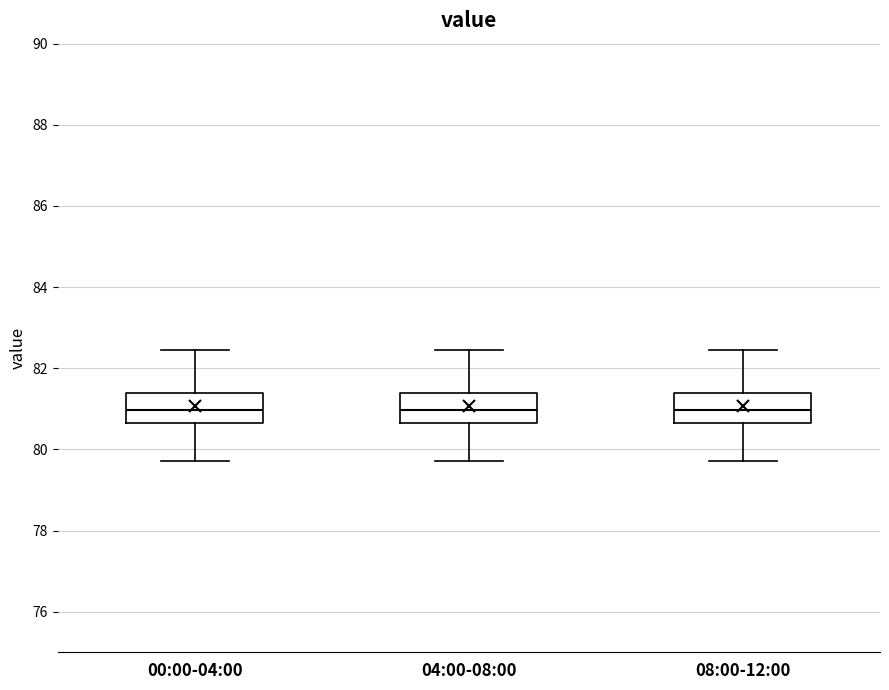

Reading left to right, transcribe this box plot: for each box, give where its median line is, the range the box spans, and where its two whiskers end, as read against the y-axis. The values are not printed on the chart, so give them approximately, as read against the axis.

00:00-04:00: median 81.0, box 80.6 to 81.4, whiskers 79.8 to 82.4
04:00-08:00: median 81.0, box 80.6 to 81.4, whiskers 79.8 to 82.4
08:00-12:00: median 81.0, box 80.6 to 81.4, whiskers 79.8 to 82.4